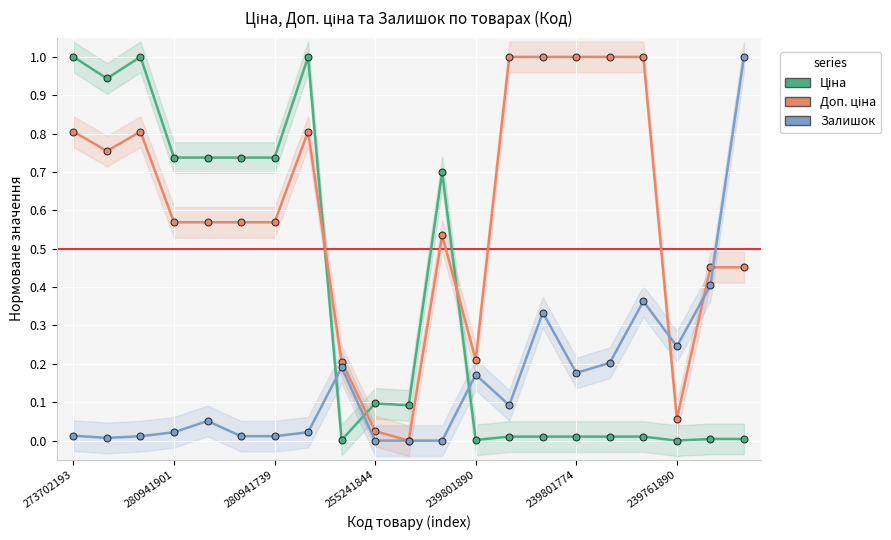

Rank the series by their average value, from lowest to highest.

Залишок, Ціна, Доп. ціна